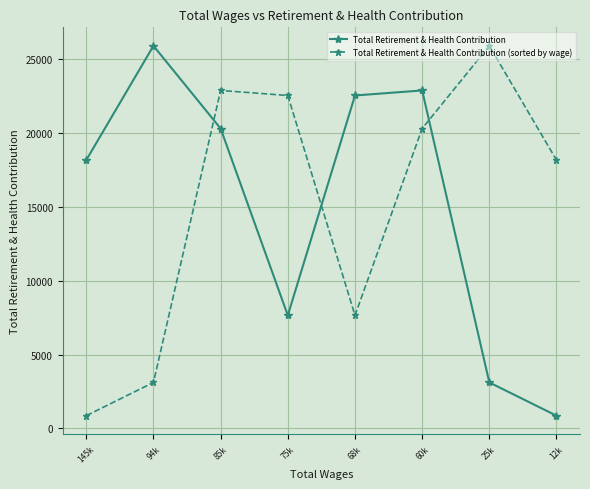

How many data points in Total Retirement & Health Contribution are less than 20274?

4